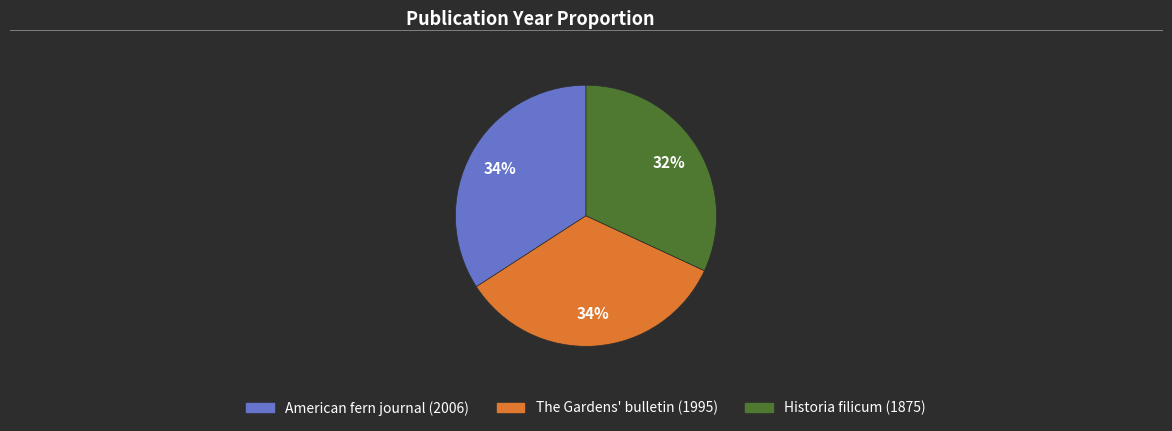

Do American fern journal (2006) and The Gardens' bulletin (1995) together represent more than half of the pie?

Yes